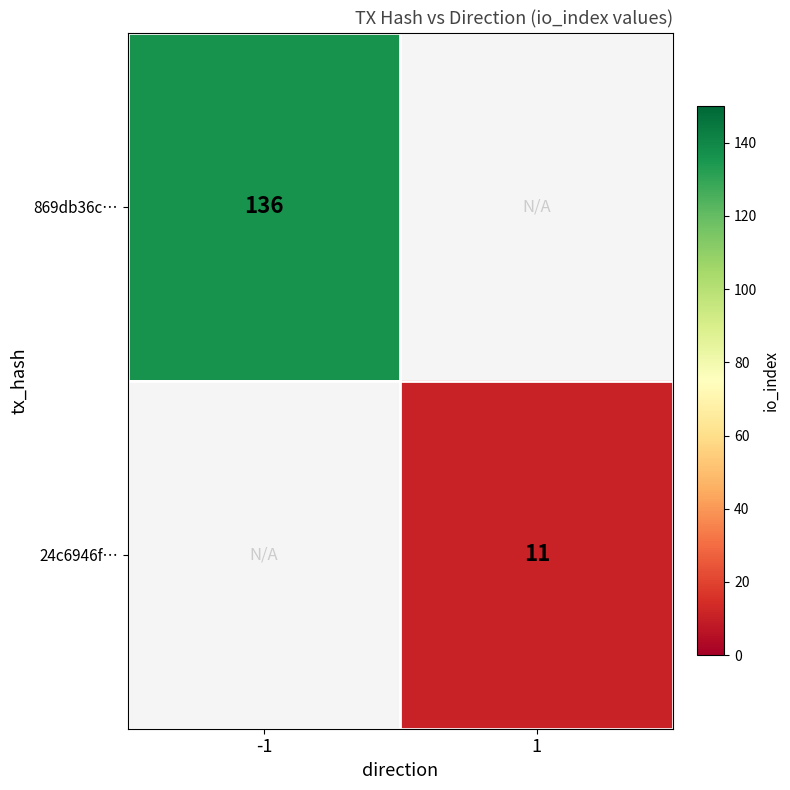

True or false: 869db36c… has a value of 221.2 at -1.

False